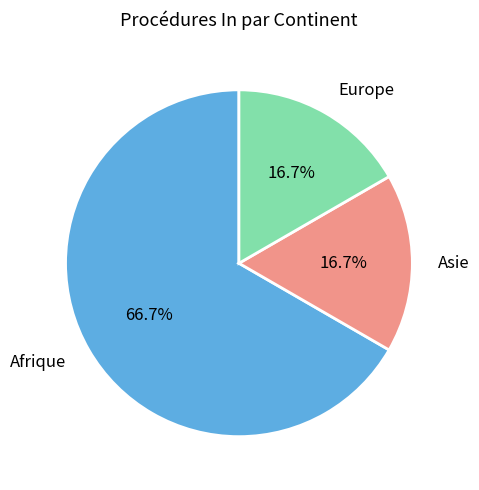

To the nearest percent, what is the average slice percentage?

33%